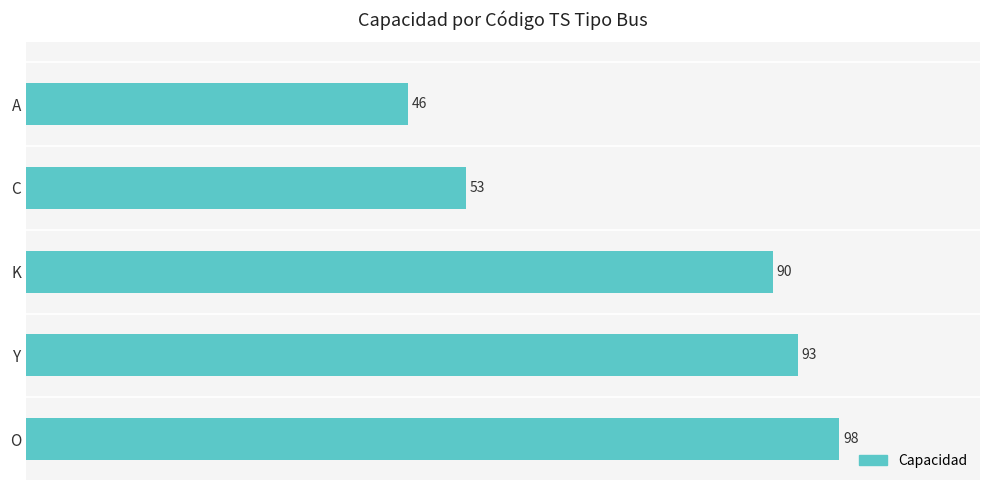

Are the bars horizontal?

Yes